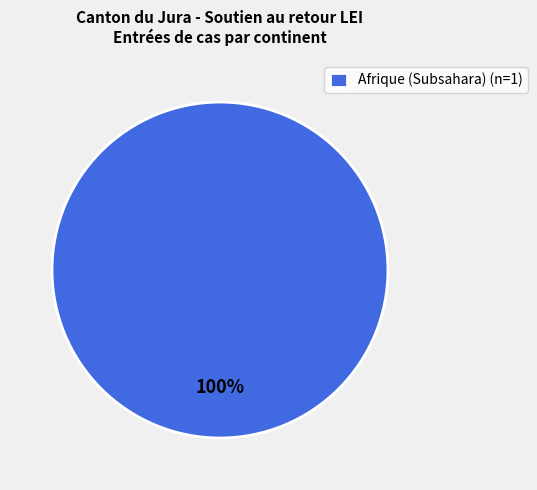

Does any single category account for the majority?

Yes